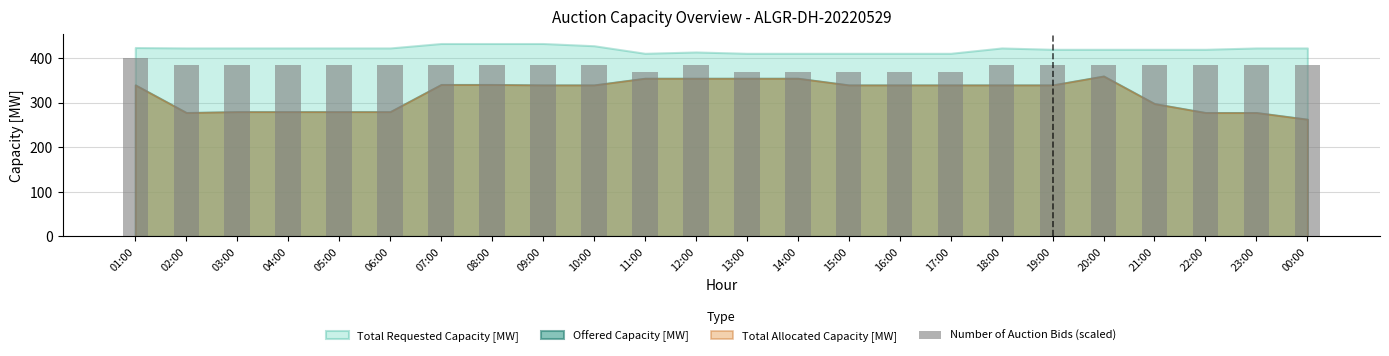

Are the bars grouped side by side (vs. stacked)?

No